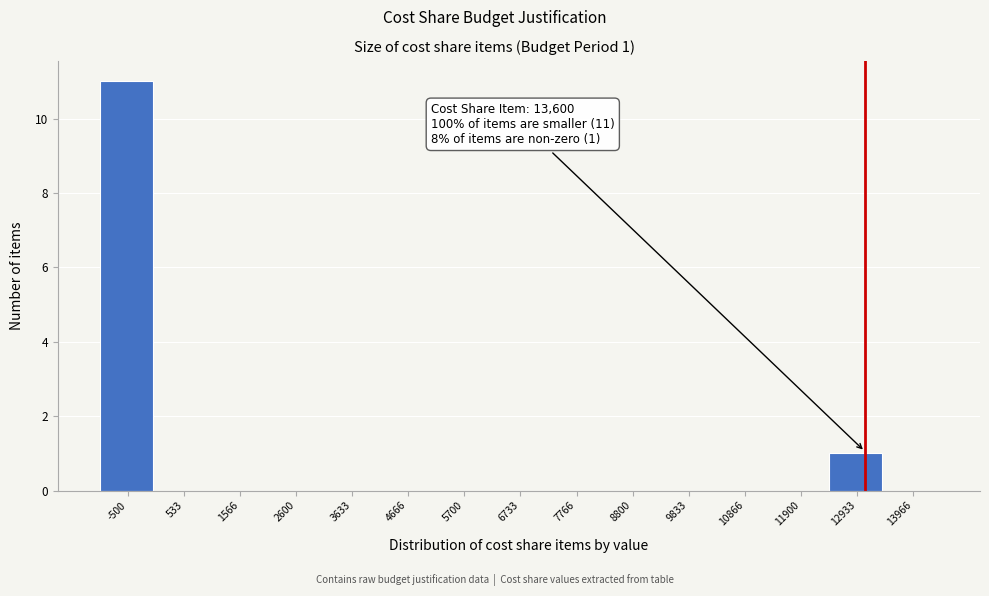

Reading left to right, what are all the values shown in this chart?

-500=11	533=0	1566=0	2600=0	3633=0	4666=0	5700=0	6733=0	7766=0	8800=0	9833=0	10866=0	11900=0	12933=1	13966=0